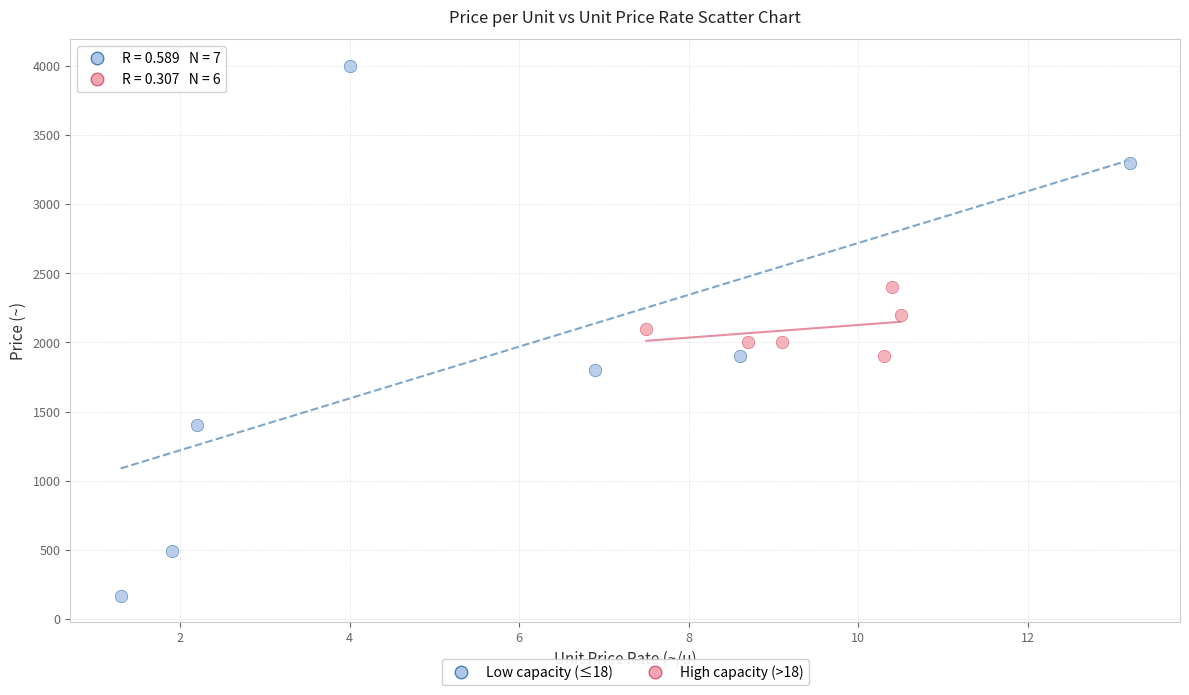

Which series has the largest Y range (max minus min)?

Low capacity (≤18)